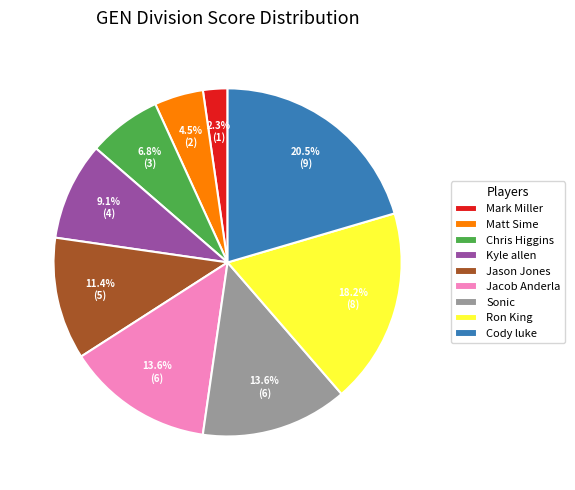

What percentage is NOT represented by Jason Jones?

88.6%